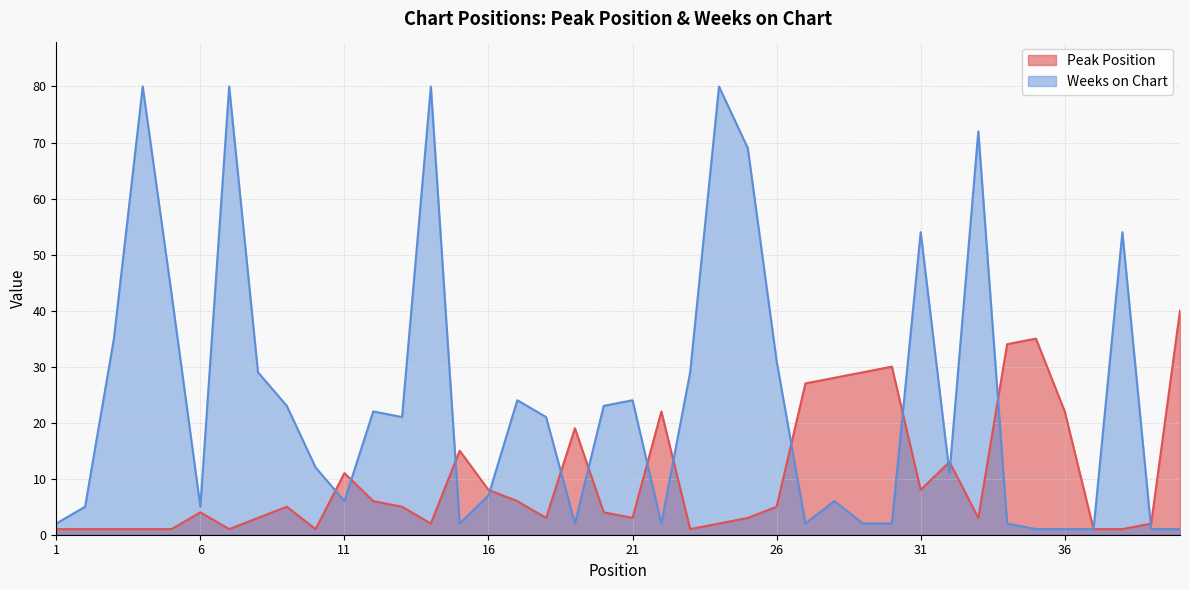

The value of Peak Position at 16 is 8. True or false?

True